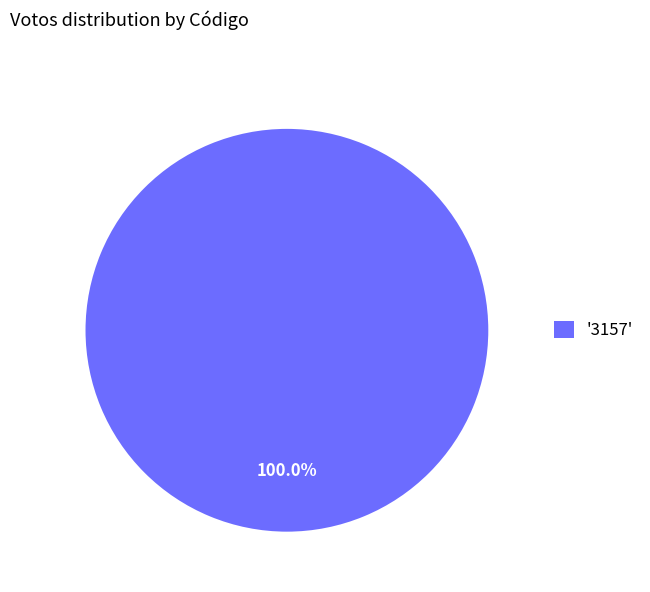

Rank the categories by value from highest to lowest.

'3157'